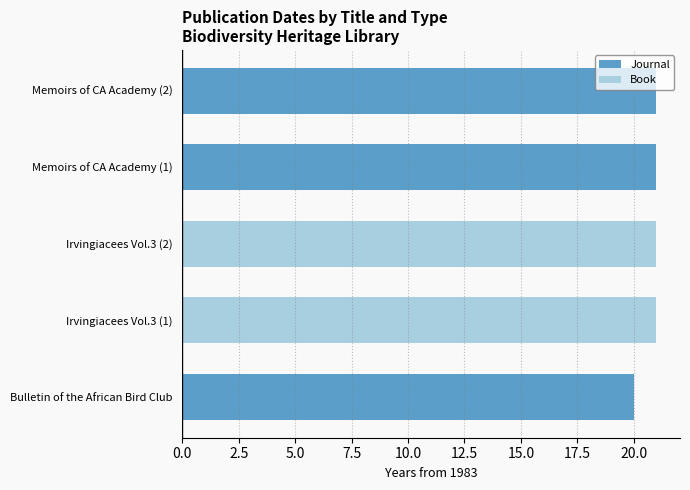

True or false: Journal has a value of 21 at Memoirs of CA Academy (2).

True